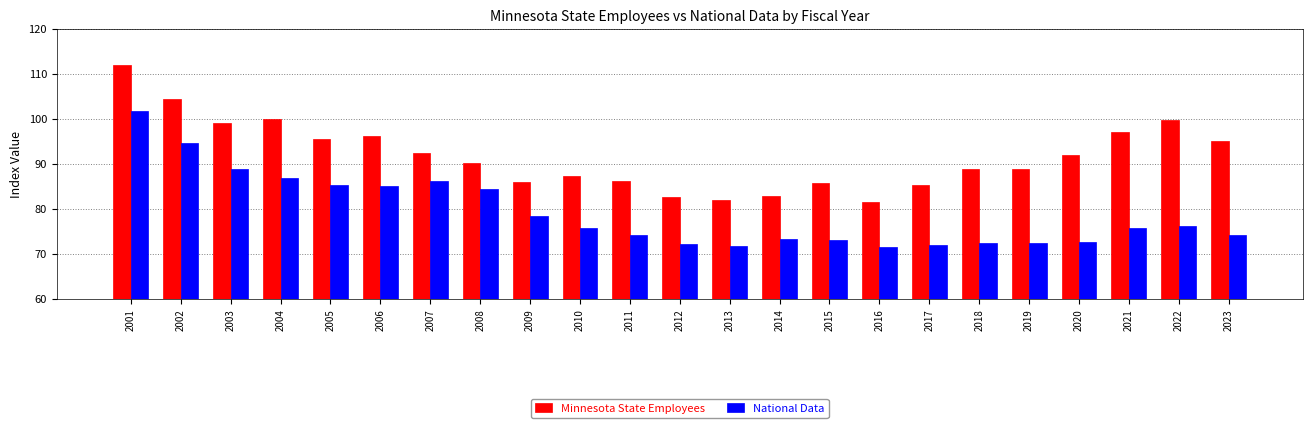

Between 2010 and 2017, which series saw the biggest shift?

National Data